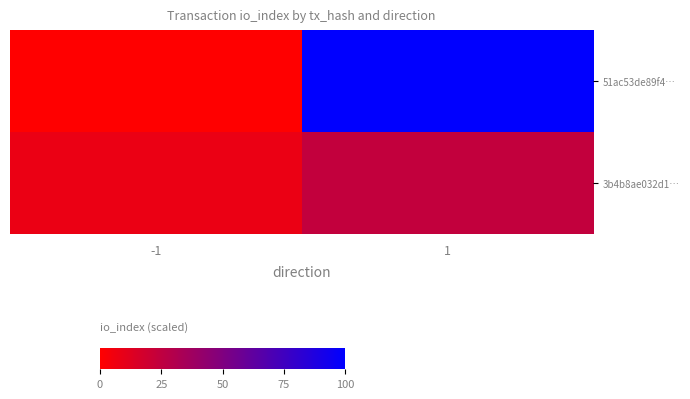

Rank the series by their average value, from lowest to highest.

3b4b8ae032d1…, 51ac53de89f4…